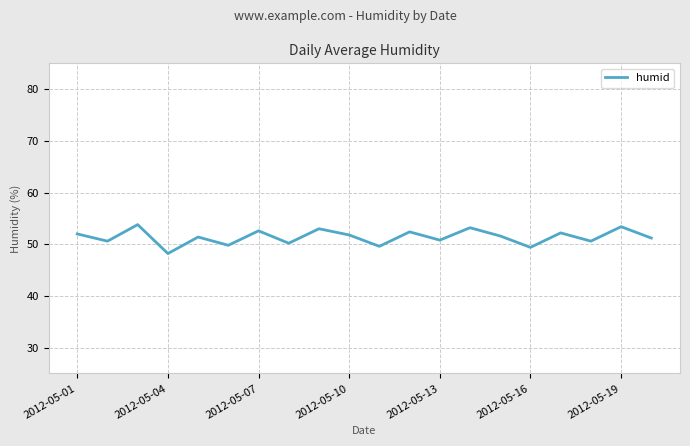

What is the minimum value shown in the chart?

48.2